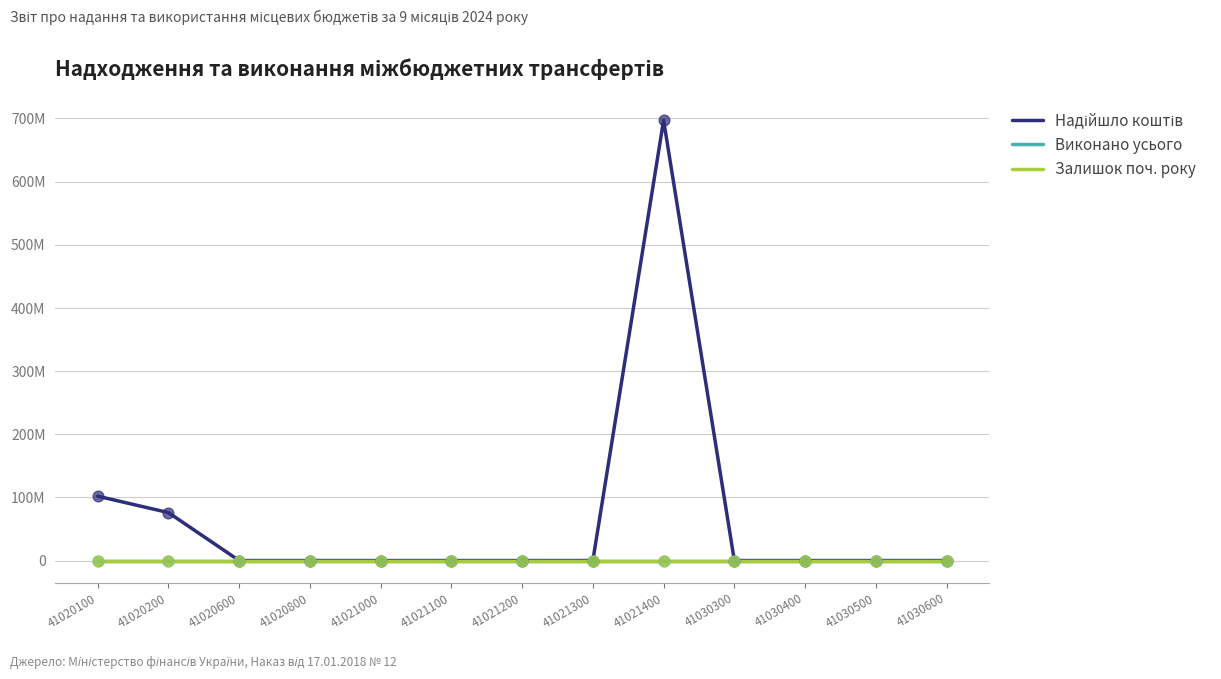

Does the chart have visible grid lines?

Yes